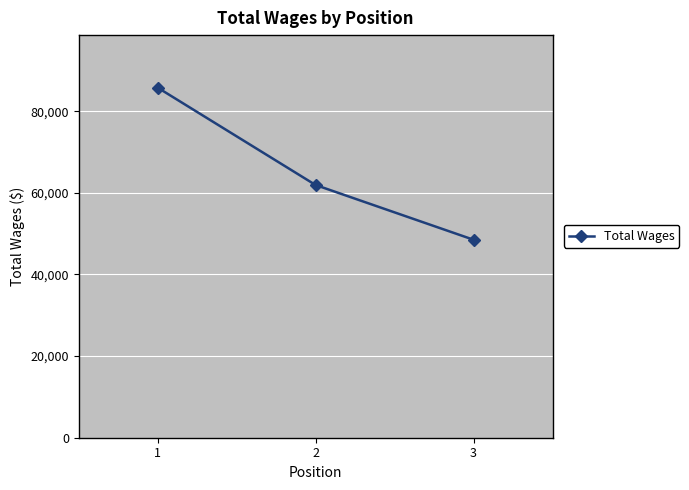

Reading right to left, transcribe all the data shown in this chart.

48509	61923	85786